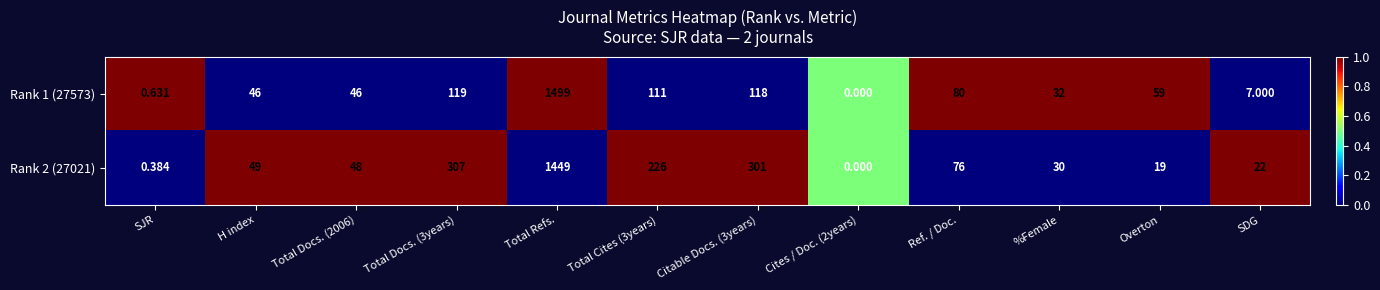

What is the spread (max minus min) of values at SDG?

15.0